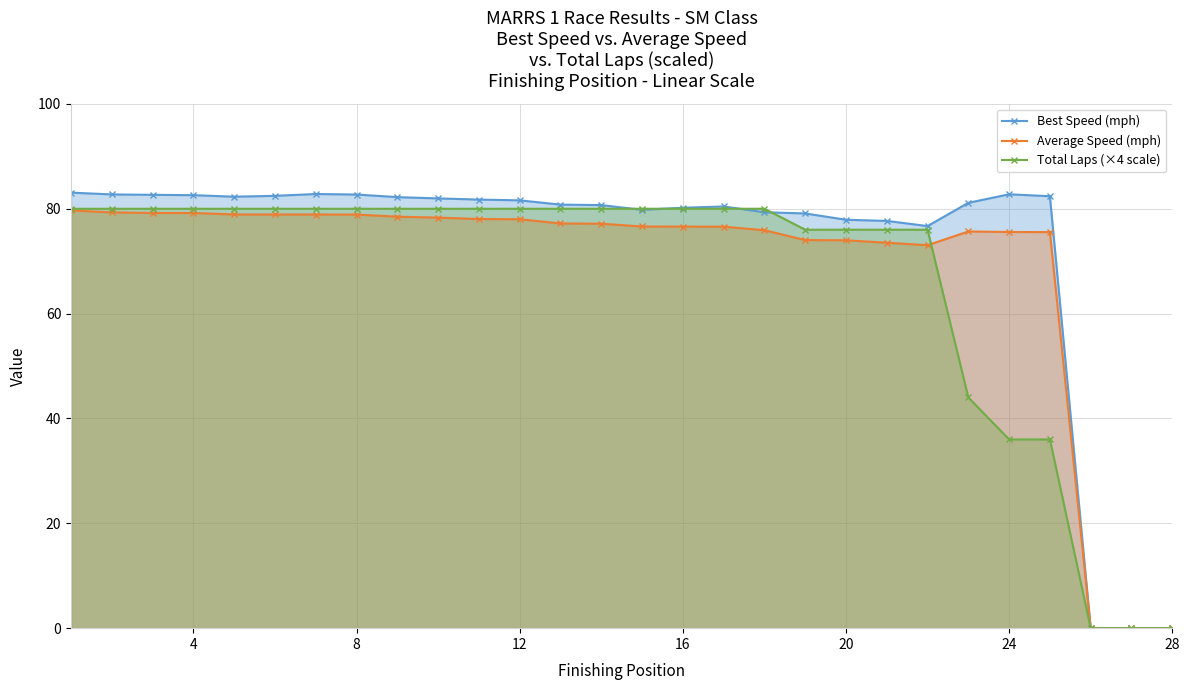

Which series has the largest total across all categories?

Best Speed (mph)